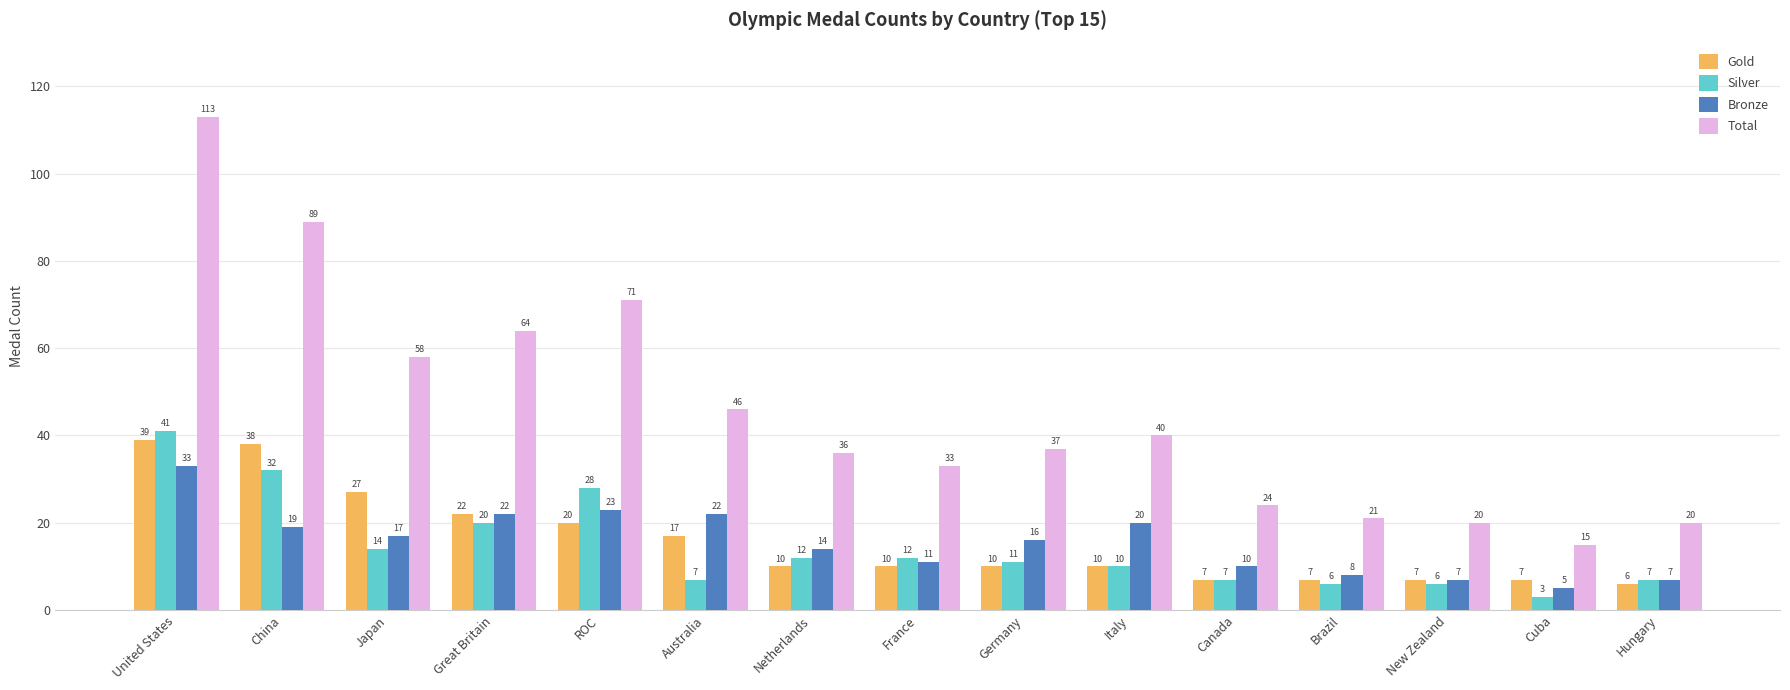

How many bars are there in total?

60